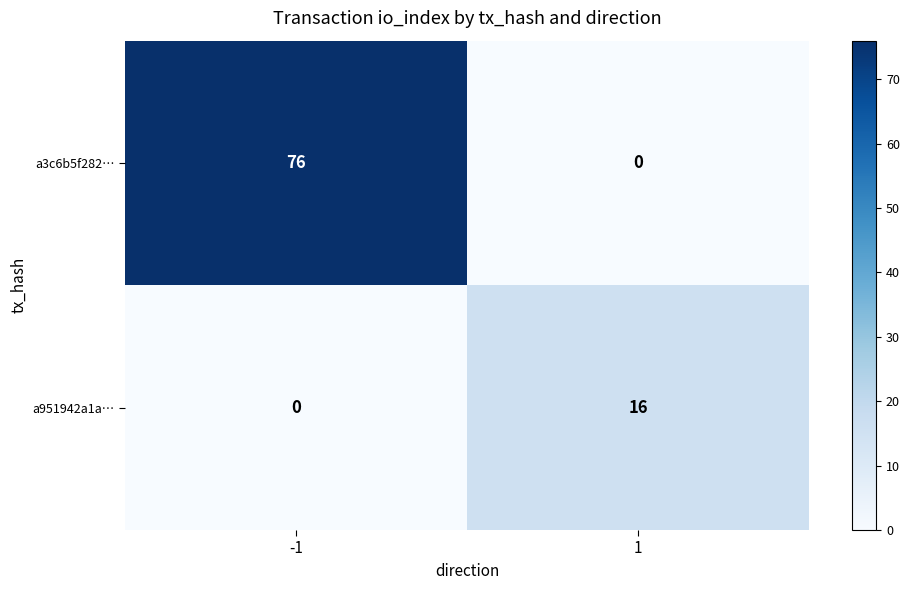

Which series has the widest spread of values?

a3c6b5f282…